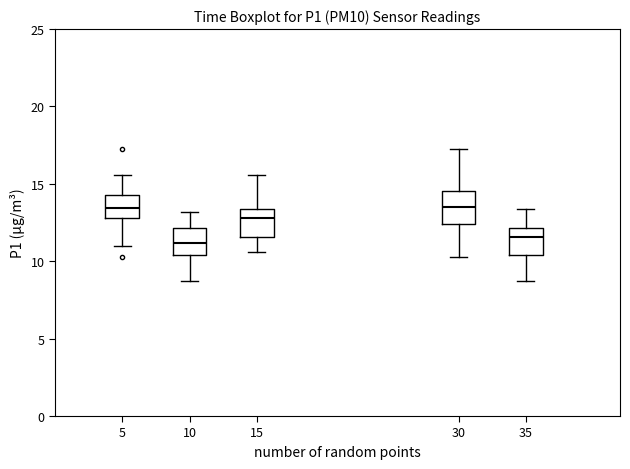

Reading left to right, read every box against the y-axis: the position of its median line, the range the box covers, and the ends of its whiskers. The values are not printed on the chart, so give them approximately, as read against the axis.

5: median 13.5, box 13.0 to 14.5, whiskers 11.0 to 15.5
10: median 11.0, box 10.5 to 12.0, whiskers 8.5 to 13.0
15: median 13.0, box 11.5 to 13.5, whiskers 10.5 to 15.5
30: median 13.5, box 12.5 to 14.5, whiskers 10.5 to 17.5
35: median 11.5, box 10.5 to 12.0, whiskers 8.5 to 13.5